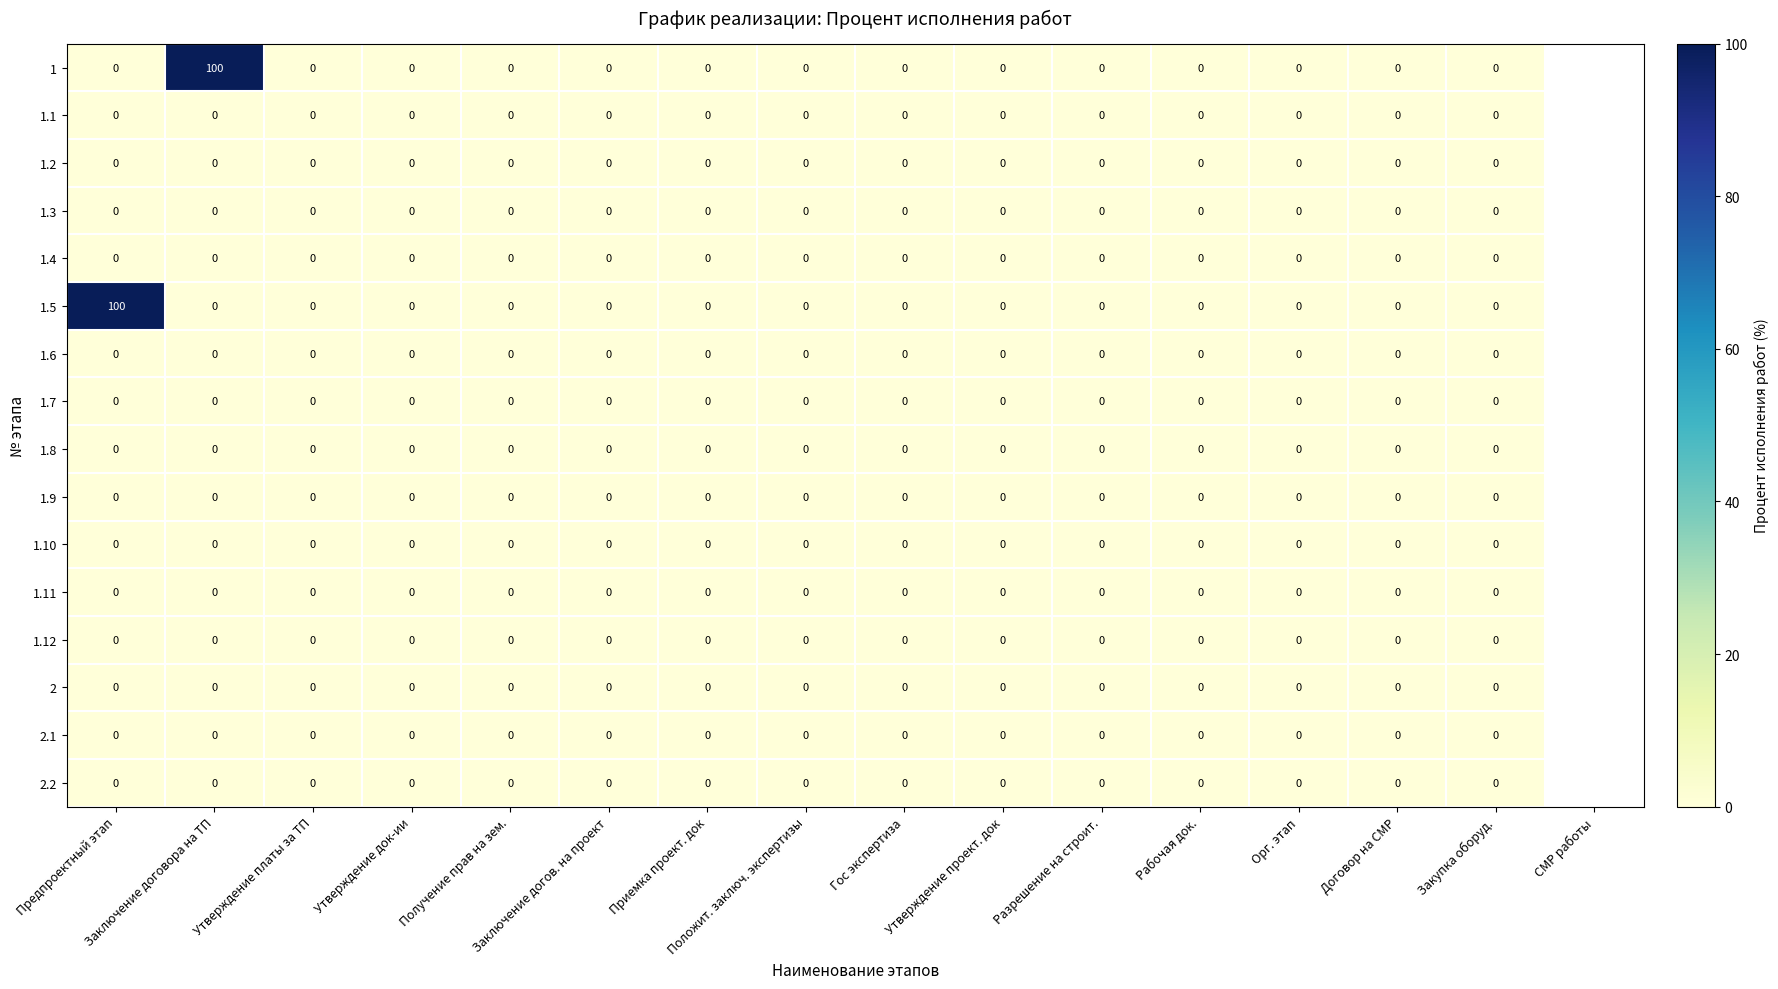

What is the sum of all 1.5 values?

100